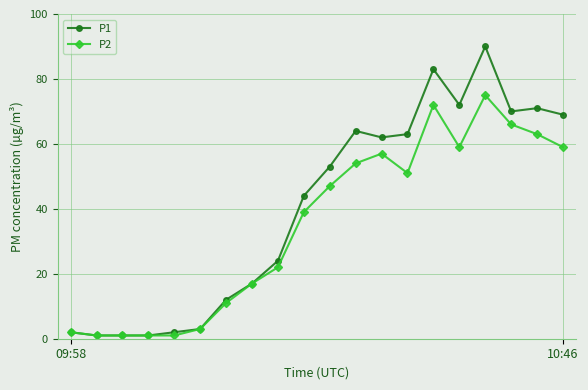

List the series in order of their overall mean, lowest first.

P2, P1